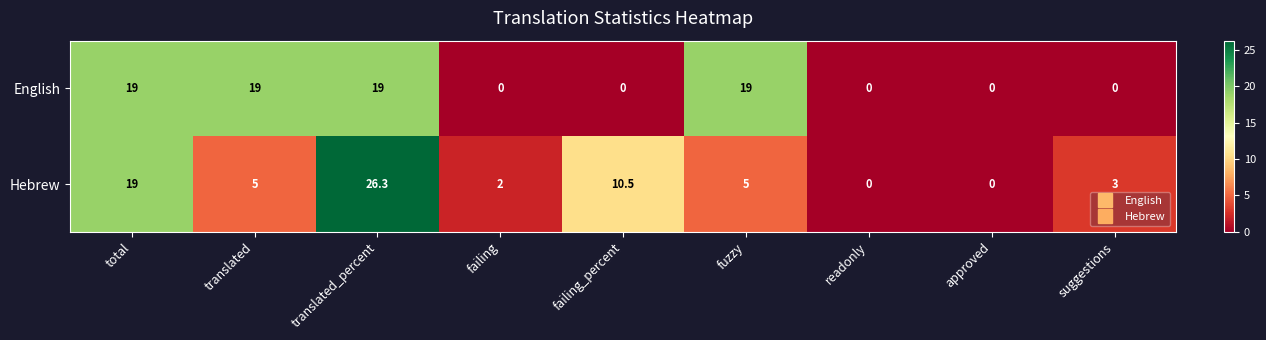

What is the difference between the highest and lowest values at suggestions?

3.0